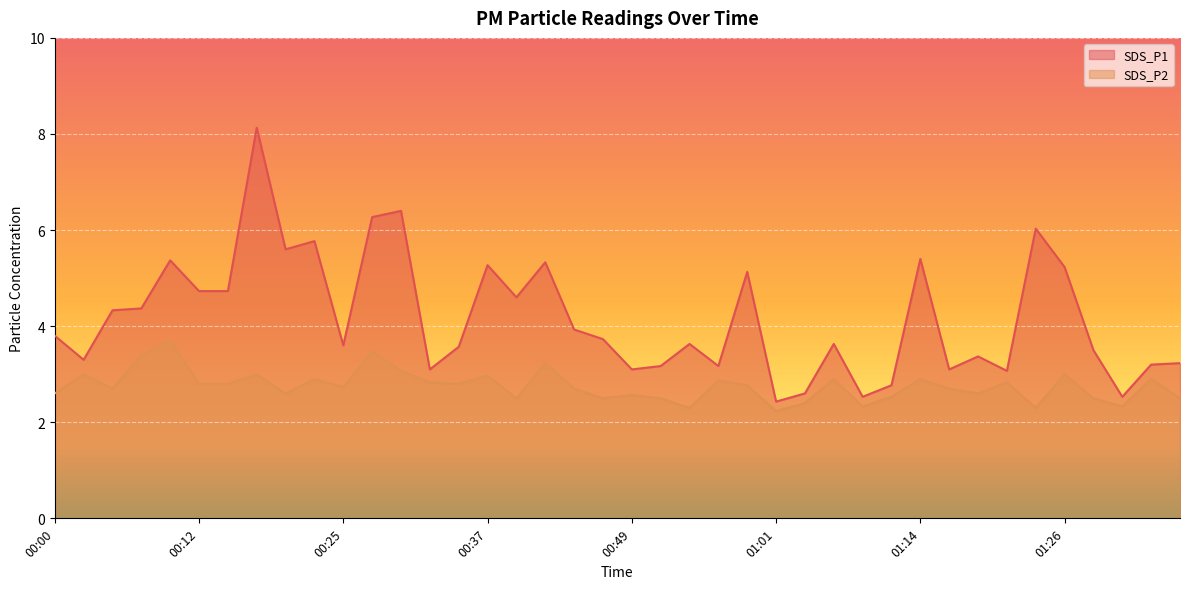

At which category does SDS_P1 reach its first local valley?

00:03